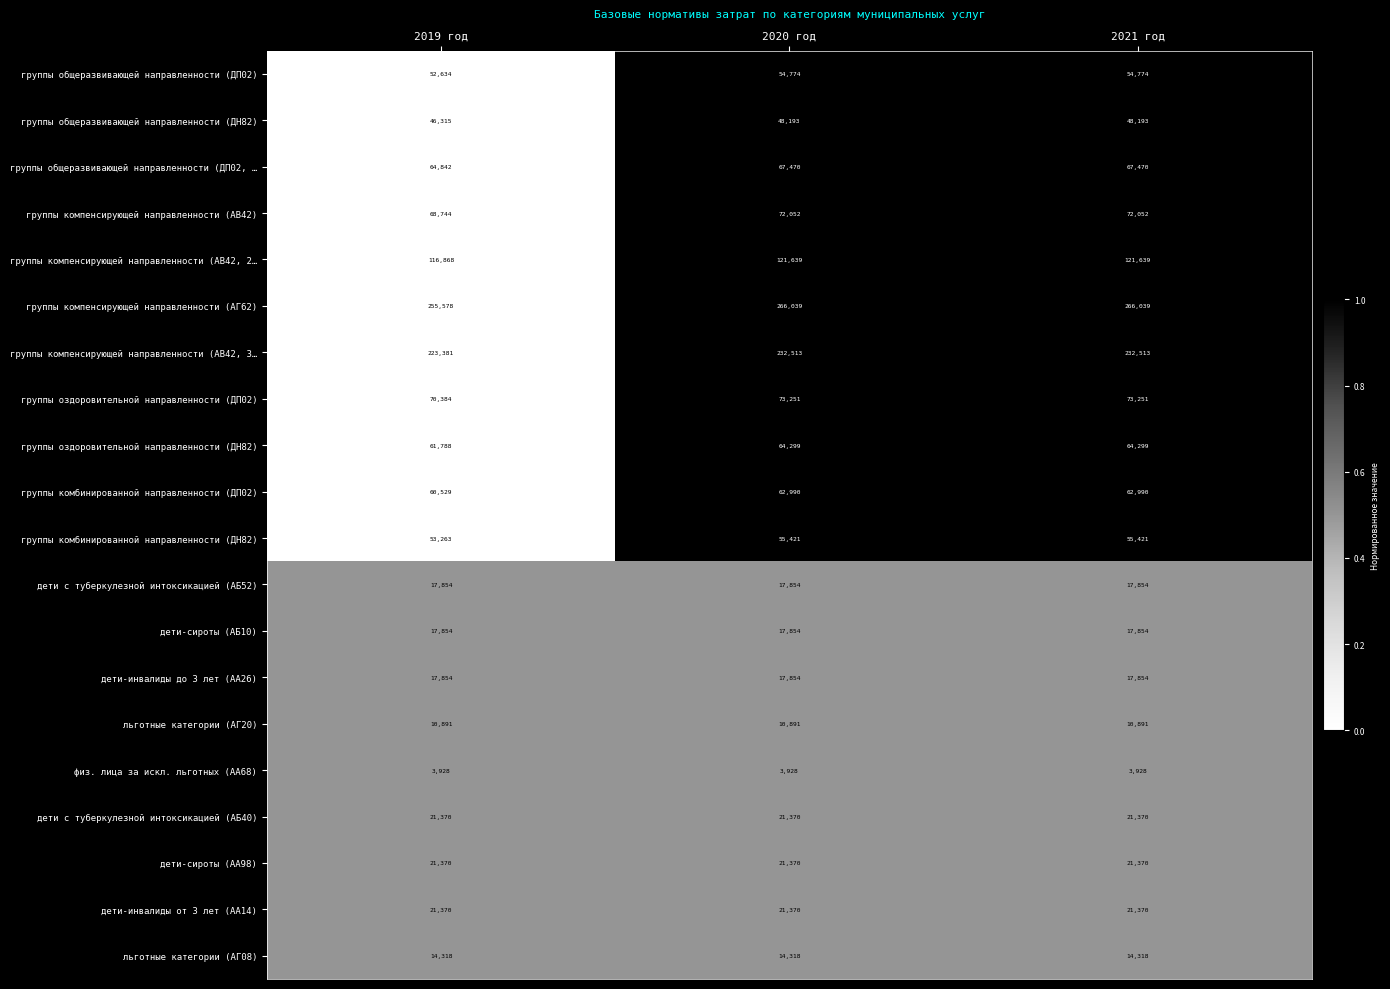

What is the minimum value for группы компенсирующей направленности (АГ62)?

255578